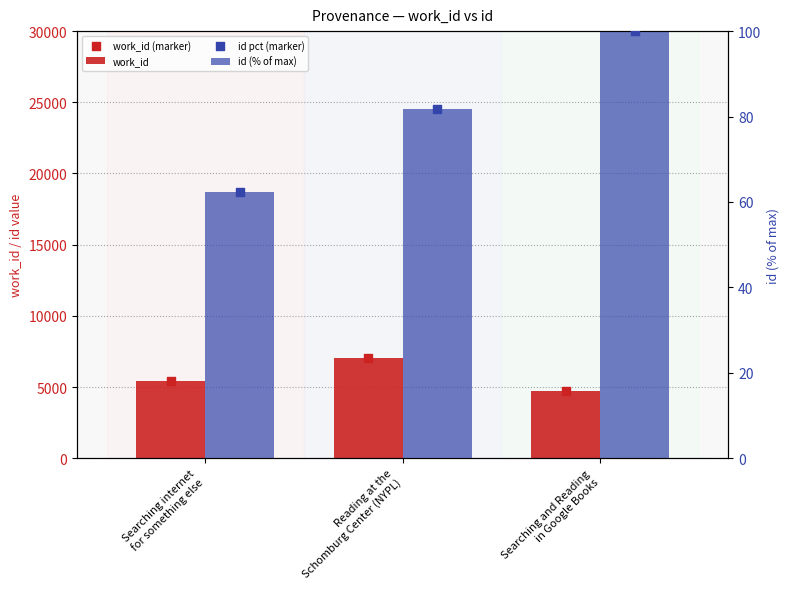

What are all the series names shown in the legend?

work_id, work_id (marker), id (% of max), id pct (marker)